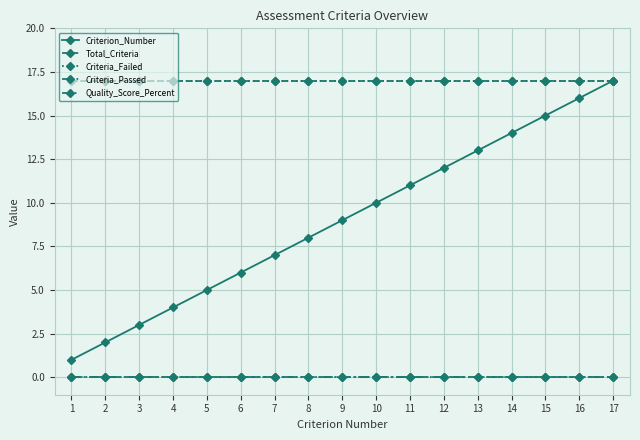

The value of Total_Criteria at 15 is 6. True or false?

False